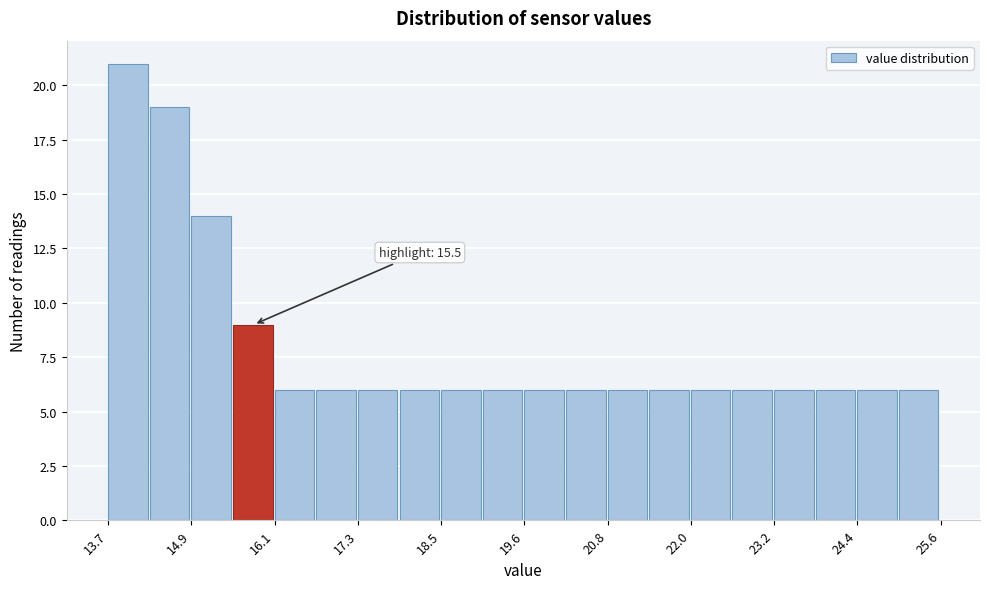

Around what value on the x-axis is the tallest bar? Give the approximate position of its centre, as read against the axis.

14.0